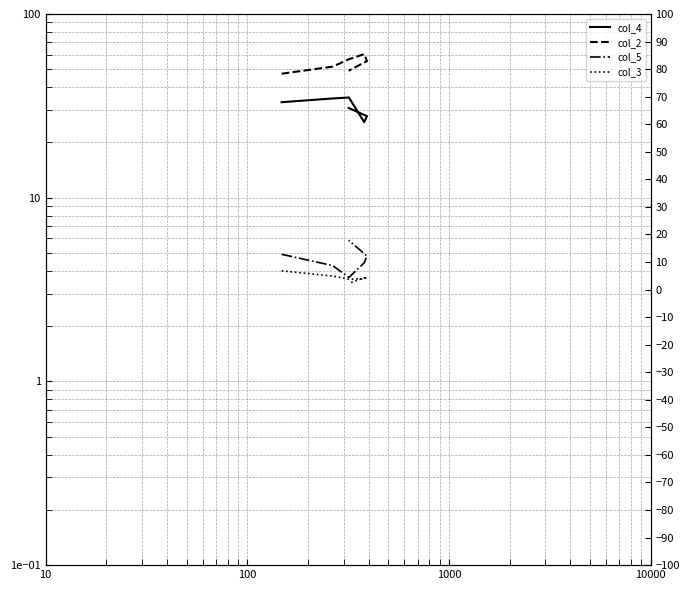

Does the chart have visible grid lines?

Yes